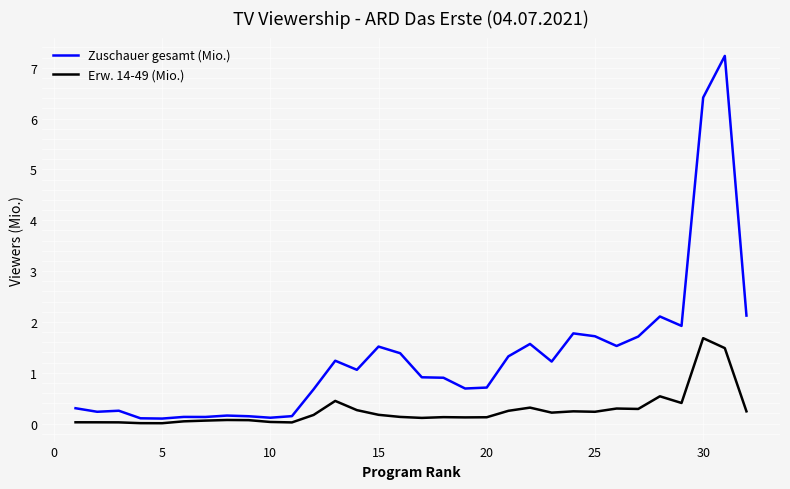

Does the chart have visible grid lines?

Yes